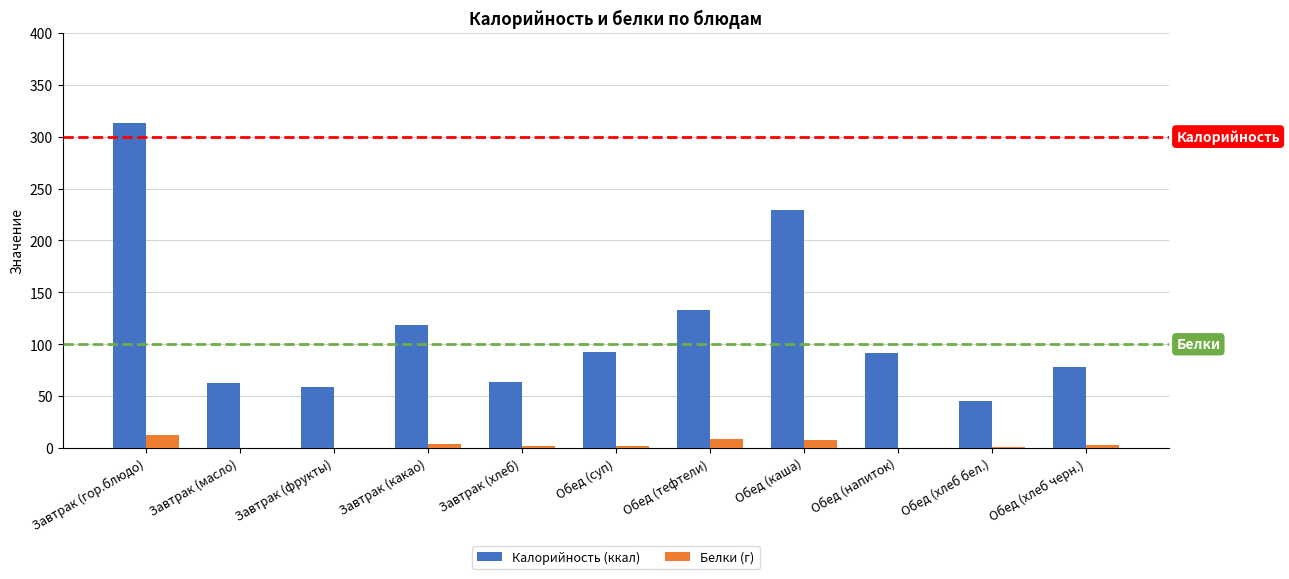

What is the approximate value of Калорийность (ккал) at Завтрак (фрукты)?

59.0